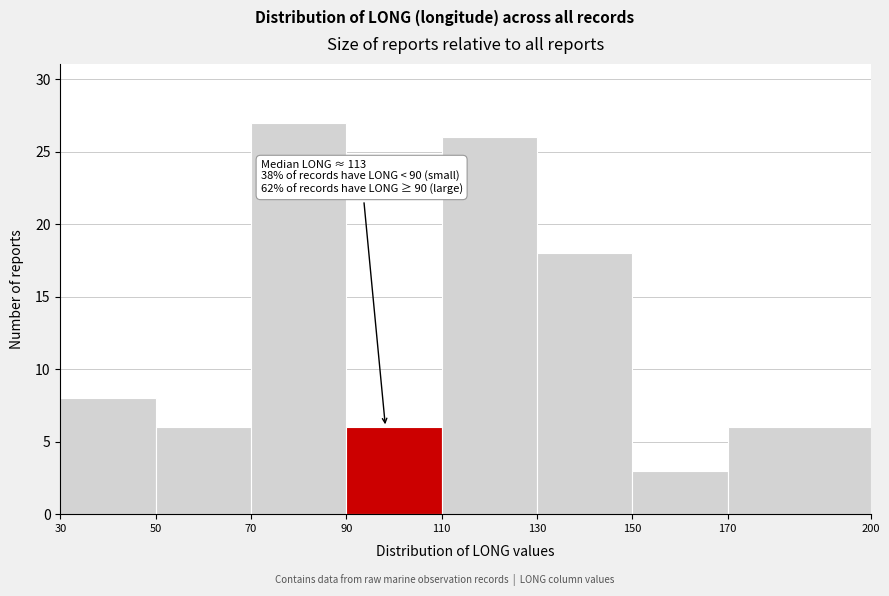

Which range on the x-axis has the tallest bar?

70 to 90